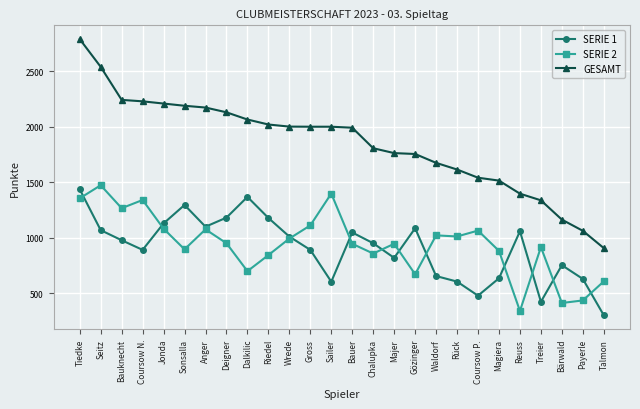

True or false: GESAMT and SERIE 1 cross at least once.

False